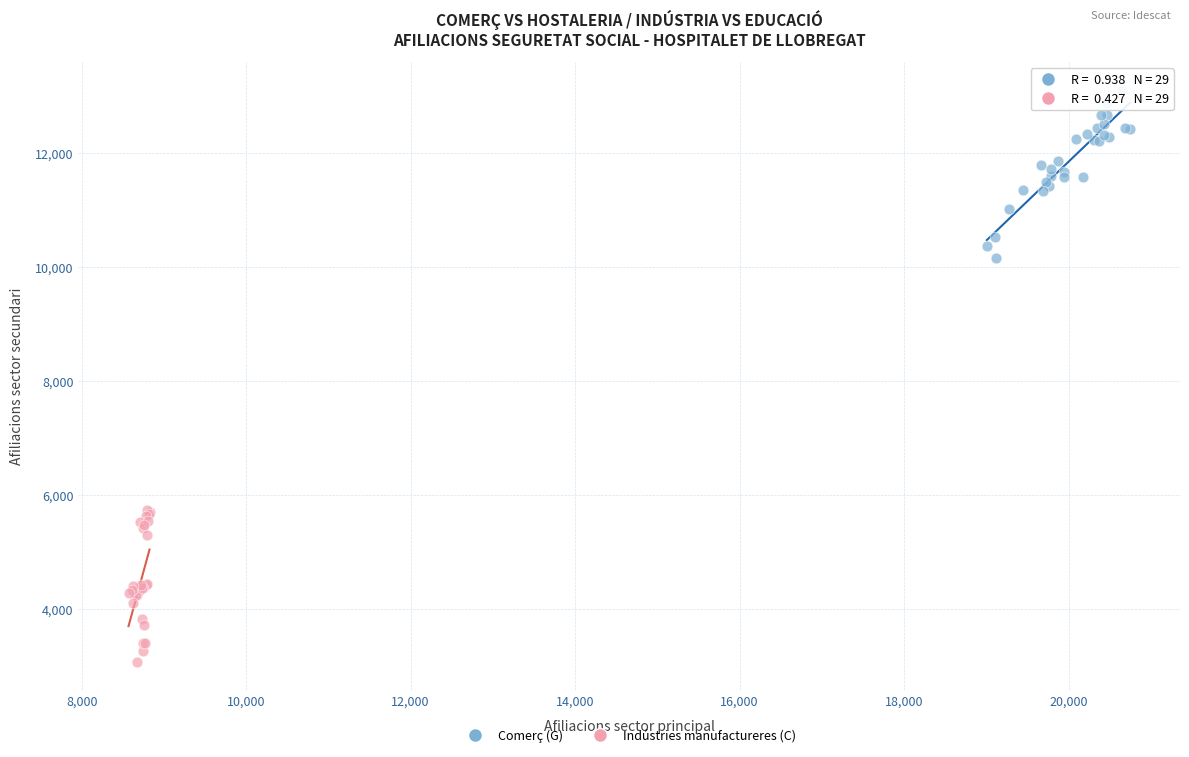

What are all the series names shown in the legend?

Comerç (G), Indústries manufactureres (C)